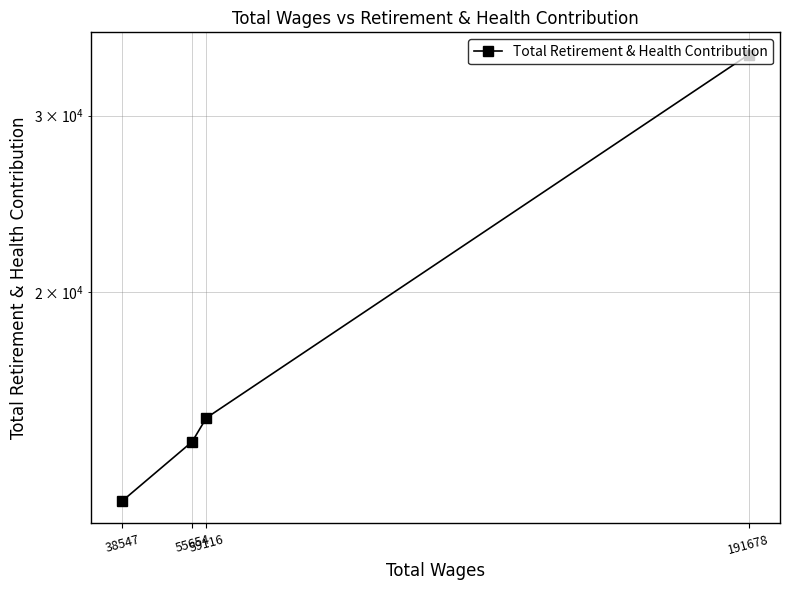

Which has a higher value, 55654 or 38547?

55654